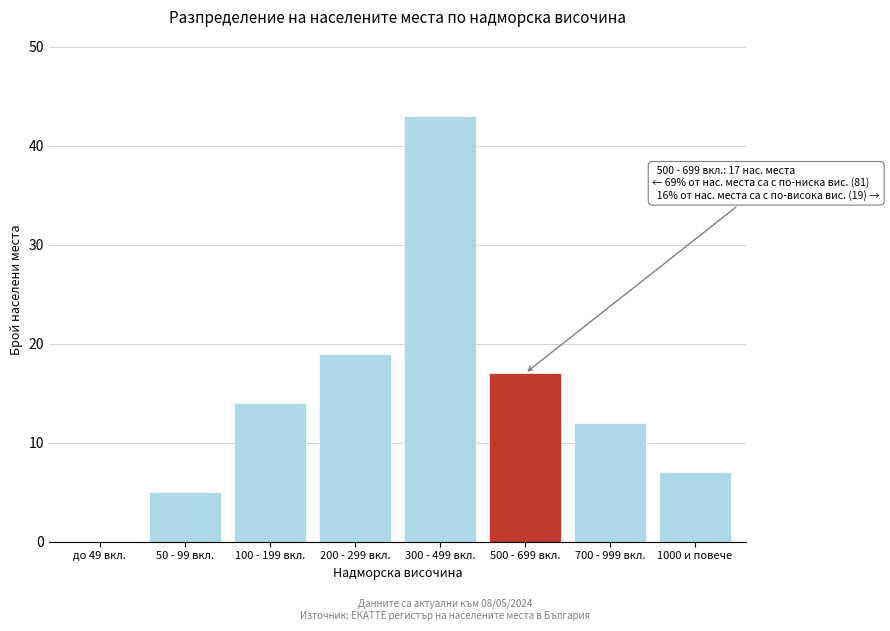

Reading left to right, list all the values displayed in this chart.

до 49 вкл.=0	50 - 99 вкл.=5	100 - 199 вкл.=14	200 - 299 вкл.=19	300 - 499 вкл.=43	500 - 699 вкл.=17	700 - 999 вкл.=12	1000 и повече=7